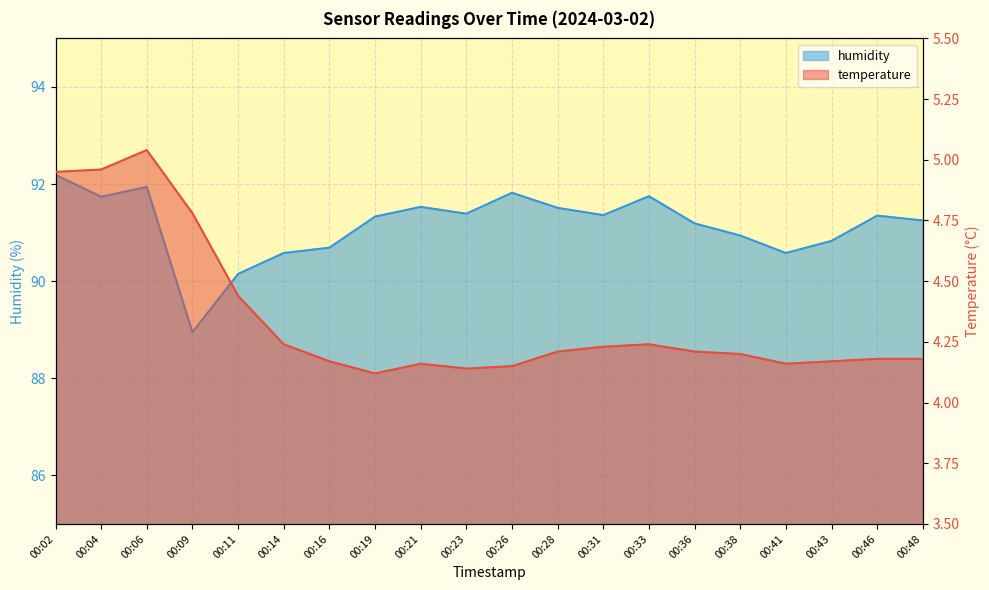

At which category is the sum across all series the highest?

00:02